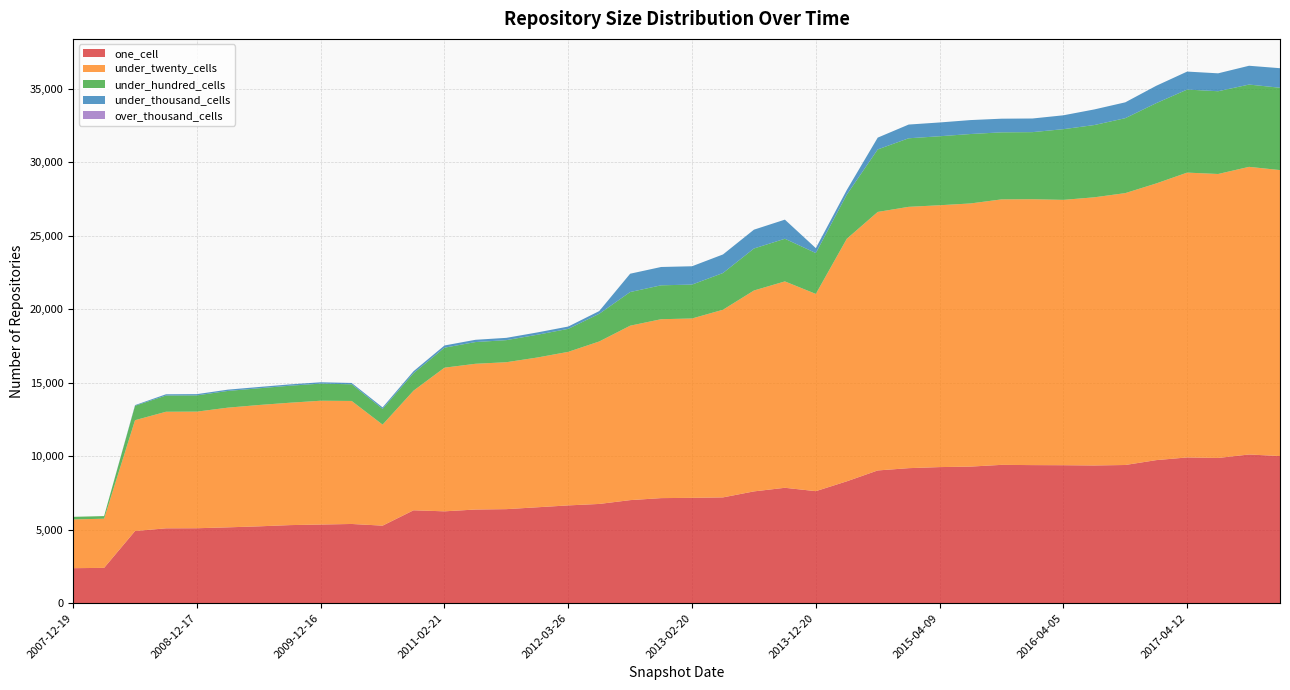

Reading left to right, what are all the values shown in this chart?

one_cell: 2007-12-19=2382	2008-04-01=2403	2008-06-27=4911	2008-10-10=5095	2008-12-17=5100	2009-04-06=5161	2009-06-17=5229	2009-09-25=5313	2009-12-16=5352	2010-04-01=5391	2010-07-26=5277	2010-11-17=6322	2011-02-21=6251	2011-06-10=6374	2011-09-05=6400	2012-01-18=6527	2012-03-26=6655	2012-07-13=6754	2012-10-31=7014	2012-12-11=7151	2013-02-20=7169	2013-05-21=7200	2013-07-09=7608	2013-09-10=7854	2013-12-20=7624	2014-03-28=8294	2014-09-08=9034	2015-01-19=9190	2015-04-09=9262	2015-07-03=9296	2015-10-01=9414	2016-01-04=9398	2016-04-05=9390	2016-07-04=9373	2016-10-07=9405	2016-12-27=9737	2017-04-12=9919	2017-07-24=9884	2017-10-12=10120	2017-12-22=10014
under_twenty_cells: 2007-12-19=3317	2008-04-01=3346	2008-06-27=7544	2008-10-10=7934	2008-12-17=7938	2009-04-06=8147	2009-06-17=8259	2009-09-25=8330	2009-12-16=8428	2010-04-01=8373	2010-07-26=6876	2010-11-17=8144	2011-02-21=9779	2011-06-10=9920	2011-09-05=10001	2012-01-18=10194	2012-03-26=10452	2012-07-13=11058	2012-10-31=11873	2012-12-11=12177	2013-02-20=12209	2013-05-21=12773	2013-07-09=13674	2013-09-10=14047	2013-12-20=13426	2014-03-28=16507	2014-09-08=17596	2015-01-19=17787	2015-04-09=17823	2015-07-03=17912	2015-10-01=18070	2016-01-04=18097	2016-04-05=18061	2016-07-04=18253	2016-10-07=18506	2016-12-27=18832	2017-04-12=19388	2017-07-24=19329	2017-10-12=19579	2017-12-22=19465
under_hundred_cells: 2007-12-19=178	2008-04-01=178	2008-06-27=981	2008-10-10=1105	2008-12-17=1106	2009-04-06=1138	2009-06-17=1138	2009-09-25=1157	2009-12-16=1165	2010-04-01=1134	2010-07-26=1071	2010-11-17=1188	2011-02-21=1360	2011-06-10=1479	2011-09-05=1503	2012-01-18=1549	2012-03-26=1565	2012-07-13=1884	2012-10-31=2291	2012-12-11=2308	2013-02-20=2307	2013-05-21=2500	2013-07-09=2859	2013-09-10=2904	2013-12-20=2781	2014-03-28=3006	2014-09-08=4254	2015-01-19=4667	2015-04-09=4697	2015-07-03=4726	2015-10-01=4564	2016-01-04=4567	2016-04-05=4813	2016-07-04=4919	2016-10-07=5101	2016-12-27=5466	2017-04-12=5653	2017-07-24=5633	2017-10-12=5601	2017-12-22=5605
under_thousand_cells: 2007-12-19=0	2008-04-01=0	2008-06-27=45	2008-10-10=85	2008-12-17=85	2009-04-06=88	2009-06-17=88	2009-09-25=91	2009-12-16=91	2010-04-01=91	2010-07-26=103	2010-11-17=135	2011-02-21=151	2011-06-10=154	2011-09-05=156	2012-01-18=158	2012-03-26=158	2012-07-13=186	2012-10-31=1247	2012-12-11=1247	2013-02-20=1248	2013-05-21=1264	2013-07-09=1282	2013-09-10=1301	2013-12-20=334	2014-03-28=314	2014-09-08=804	2015-01-19=934	2015-04-09=938	2015-07-03=949	2015-10-01=929	2016-01-04=928	2016-04-05=944	2016-07-04=1063	2016-10-07=1079	2016-12-27=1181	2017-04-12=1224	2017-07-24=1219	2017-10-12=1280	2017-12-22=1330
over_thousand_cells: 2007-12-19=0	2008-04-01=0	2008-06-27=0	2008-10-10=0	2008-12-17=0	2009-04-06=0	2009-06-17=0	2009-09-25=0	2009-12-16=0	2010-04-01=0	2010-07-26=0	2010-11-17=0	2011-02-21=0	2011-06-10=0	2011-09-05=0	2012-01-18=0	2012-03-26=0	2012-07-13=0	2012-10-31=0	2012-12-11=0	2013-02-20=0	2013-05-21=0	2013-07-09=0	2013-09-10=0	2013-12-20=0	2014-03-28=0	2014-09-08=0	2015-01-19=0	2015-04-09=0	2015-07-03=0	2015-10-01=0	2016-01-04=0	2016-04-05=0	2016-07-04=0	2016-10-07=0	2016-12-27=0	2017-04-12=0	2017-07-24=0	2017-10-12=0	2017-12-22=0